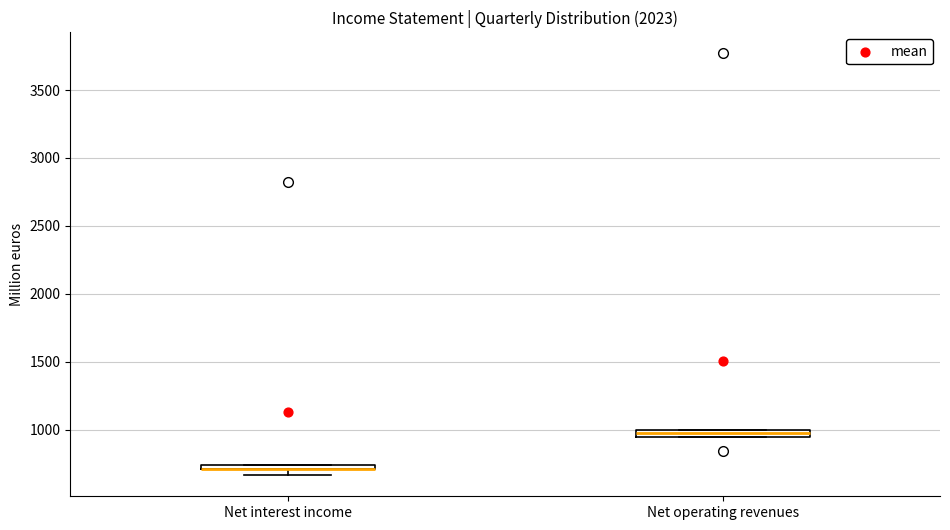

Where is the lower edge of the box for Net operating revenues on the y-axis? The values are not printed on the chart, so give them approximately, as read against the axis.

950